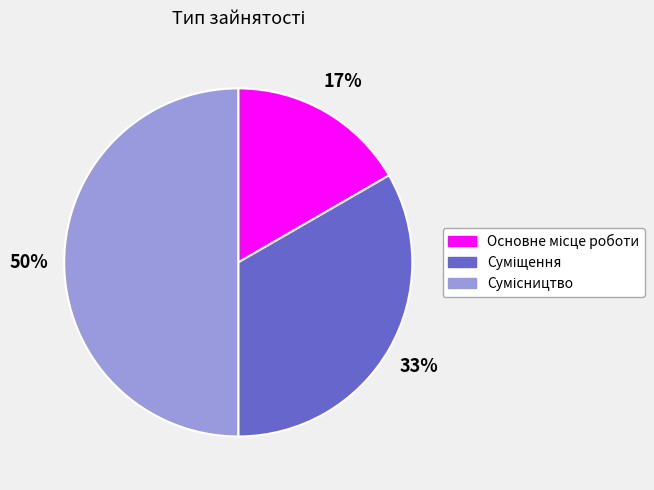

To the nearest percent, what is the difference between the largest and smallest slice percentages?

33%